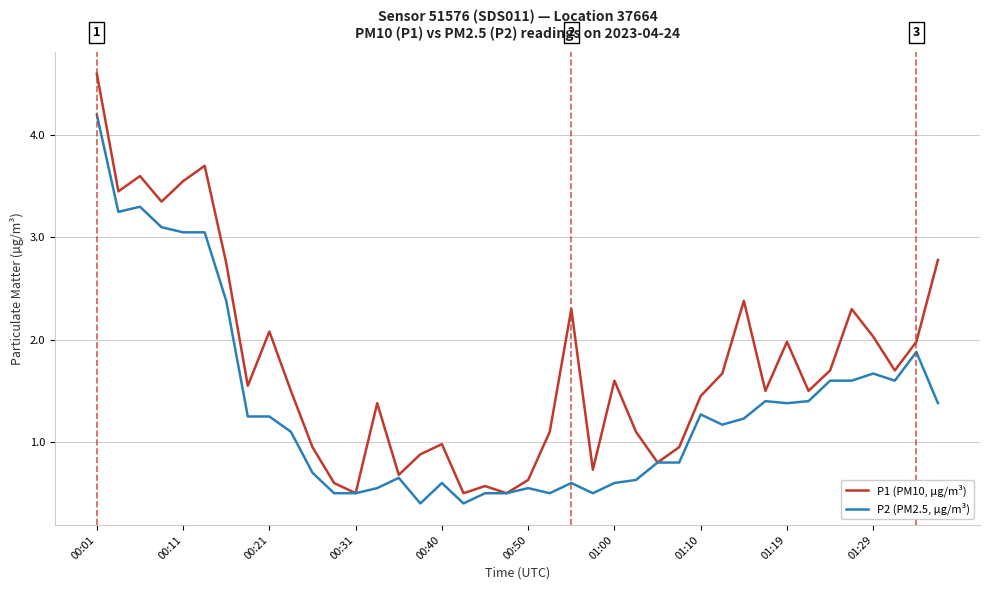

Which series has the widest spread of values?

P1 (PM10, µg/m³)